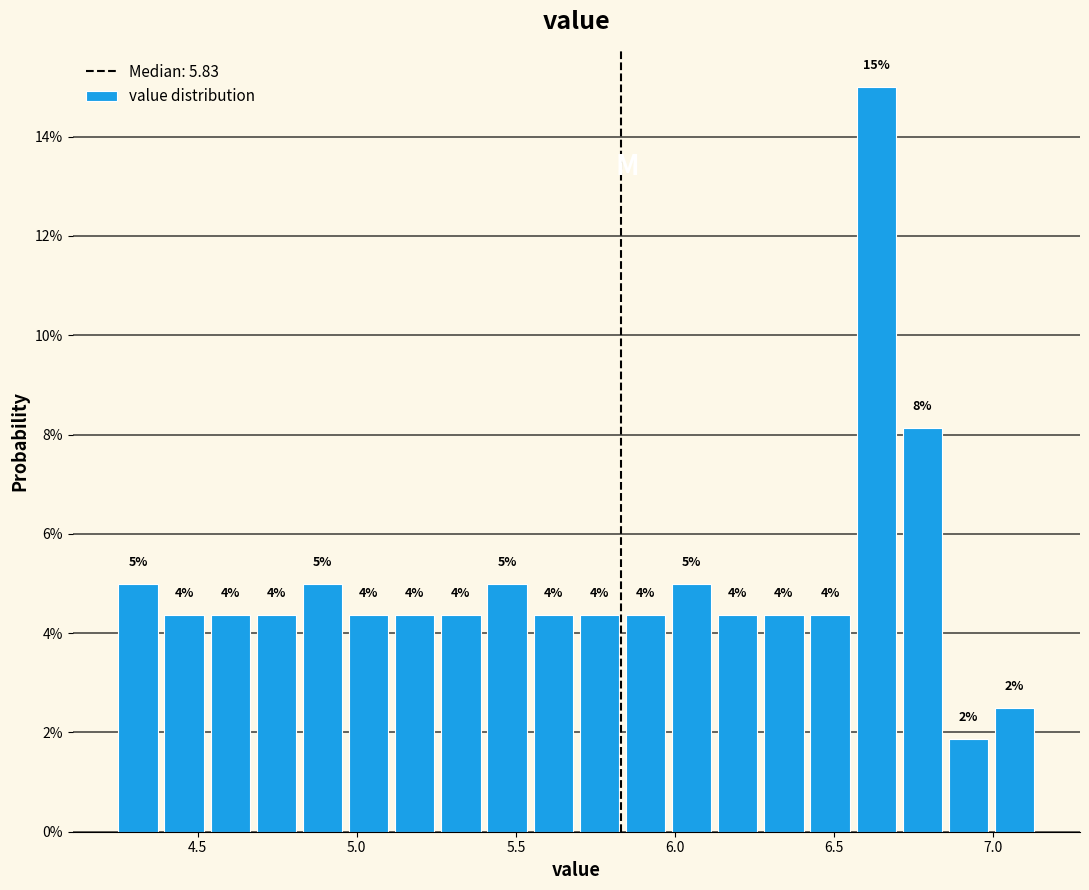

Read against the x-axis, roughly where is the centre of the tallest bar?

6.65